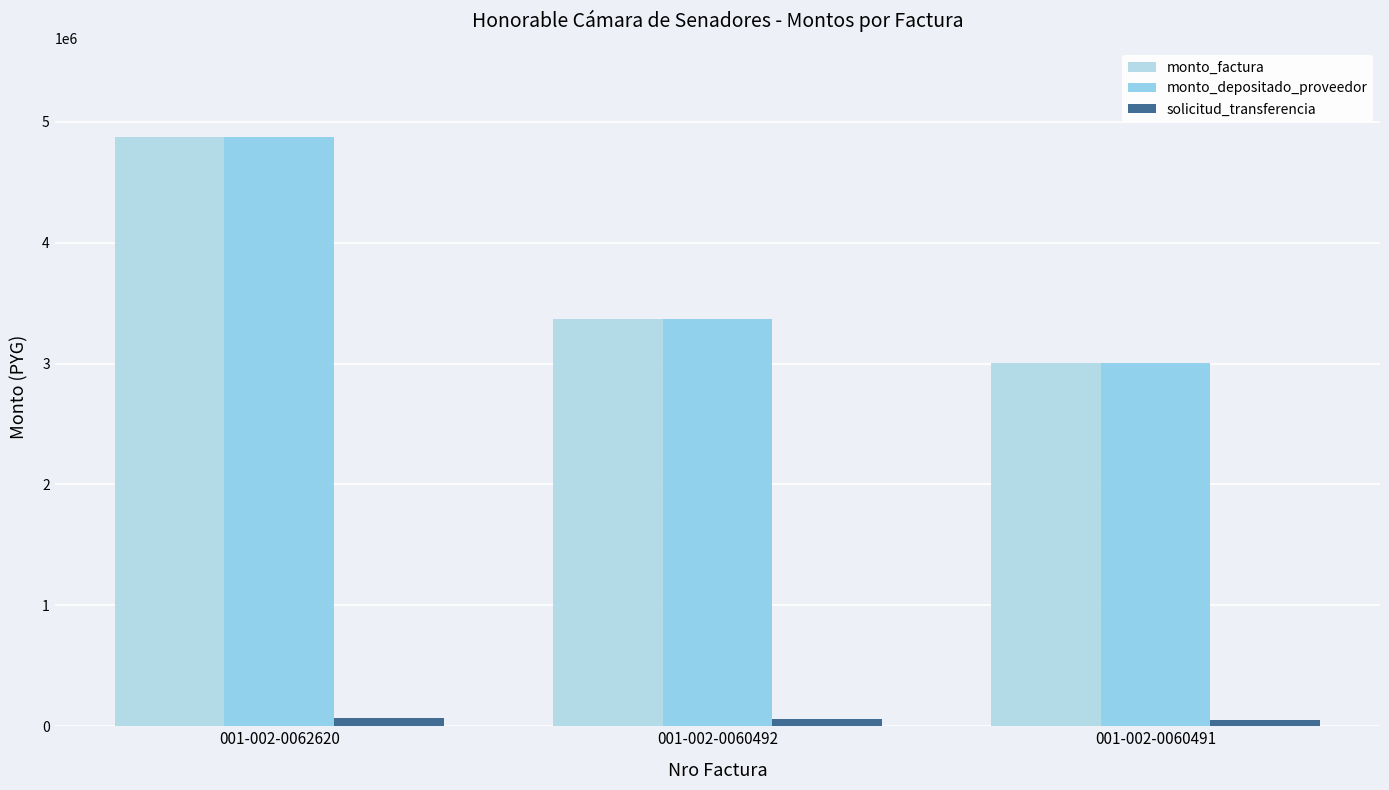

At how many categories does at least one series exceed 2113144?

3